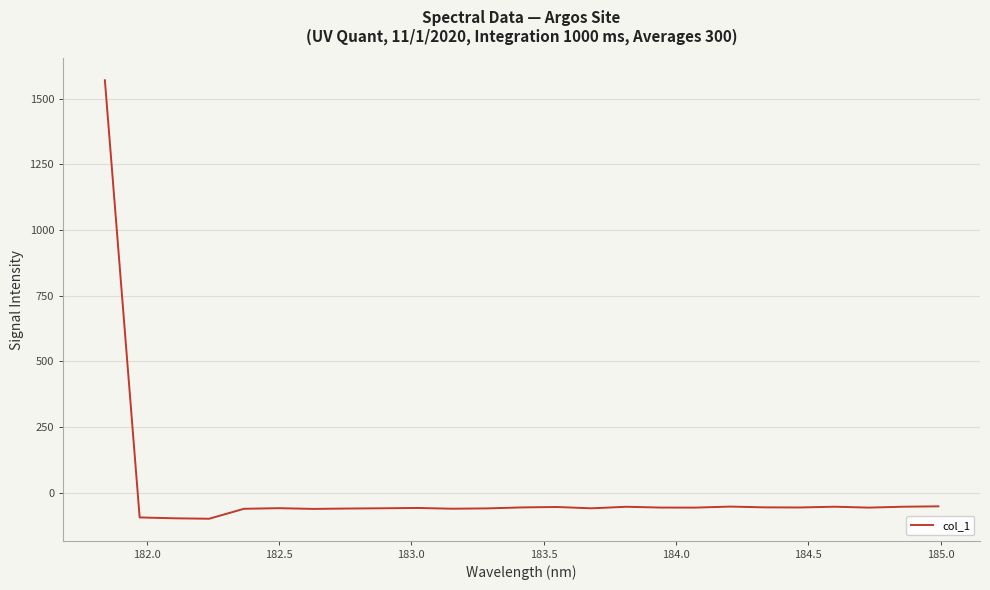

Does the chart have visible grid lines?

Yes